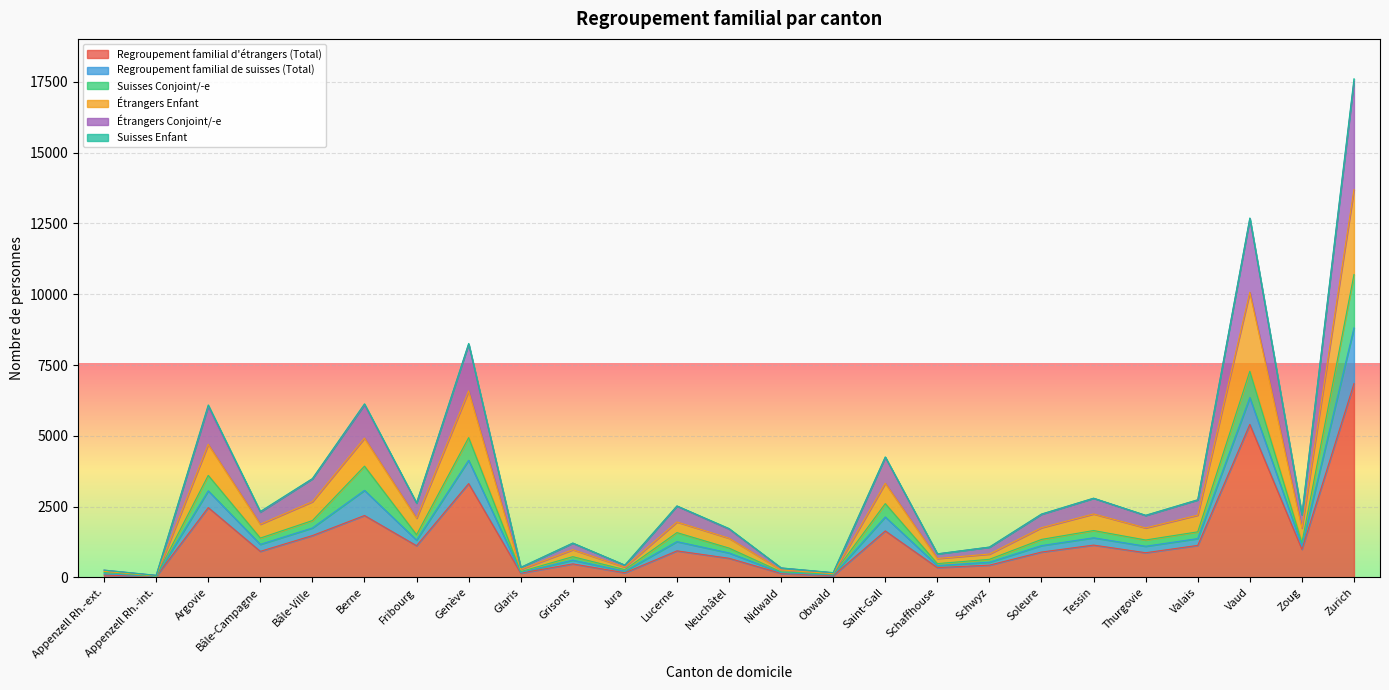

The value of Étrangers Conjoint/-e at Neuchâtel is 2884. True or false?

False